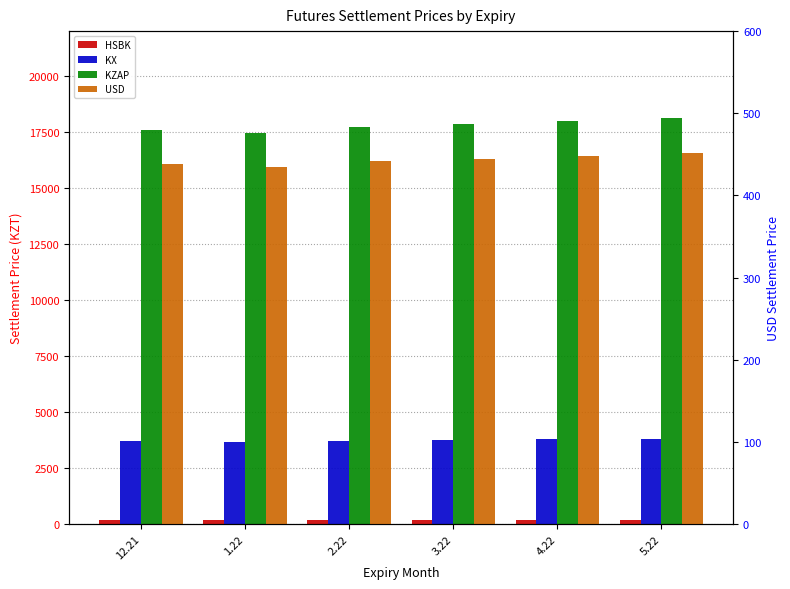

Reading left to right, what are all the values shown in this chart?

HSBK: 12.21=183.6	1.22=182.1	2.22=184.9	3.22=186.2	4.22=187.9	5.22=189.4
KX: 12.21=3684.6	1.22=3652.9	2.22=3709.8	3.22=3736.3	4.22=3771.0	5.22=3799.4
KZAP: 12.21=17594.8	1.22=17443.5	2.22=17714.9	3.22=17841.9	4.22=18007.3	5.22=18142.9
USD: 12.21=438.3	1.22=435.1	2.22=441.3	3.22=444.1	4.22=447.9	5.22=451.0